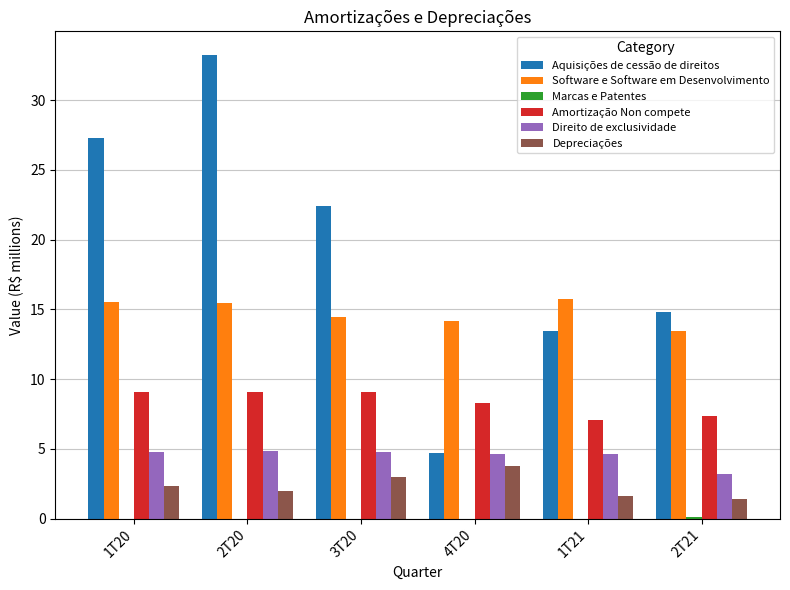

Is it true that Aquisições de cessão de direitos equals 4.7 at 4T20?

True